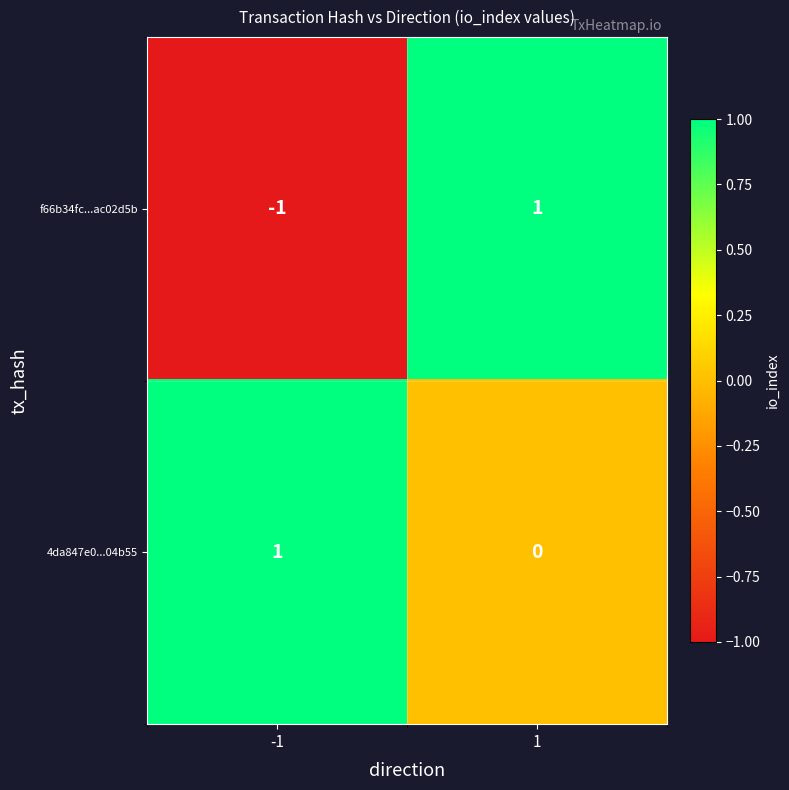

What is the minimum value shown in the chart?

-1